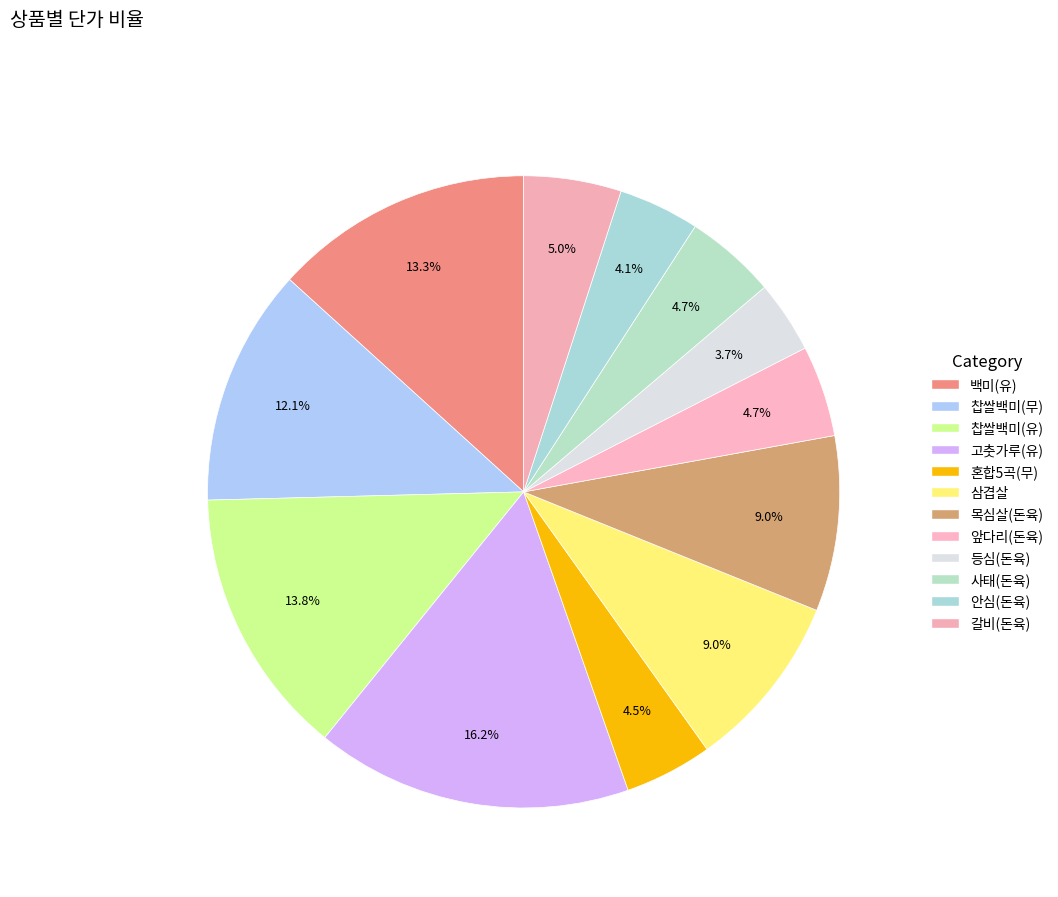

Does any single category account for the majority?

No